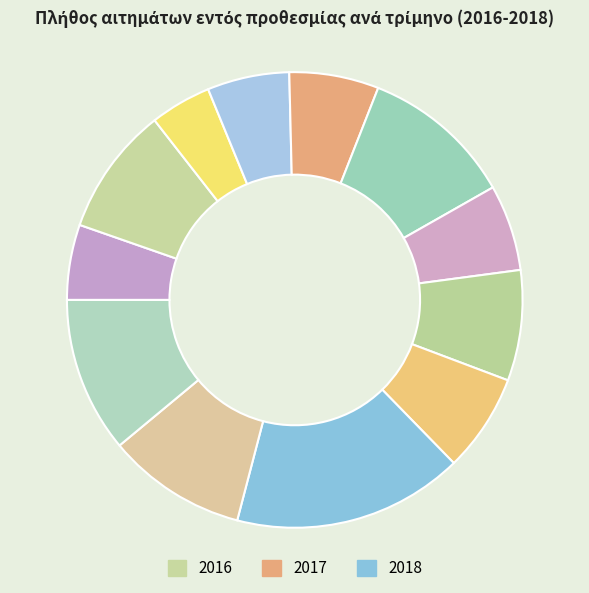

Which category has the smallest portion of the pie?

Q3 2016